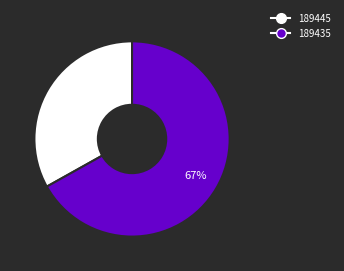

To the nearest percent, what is the average slice percentage?

50%